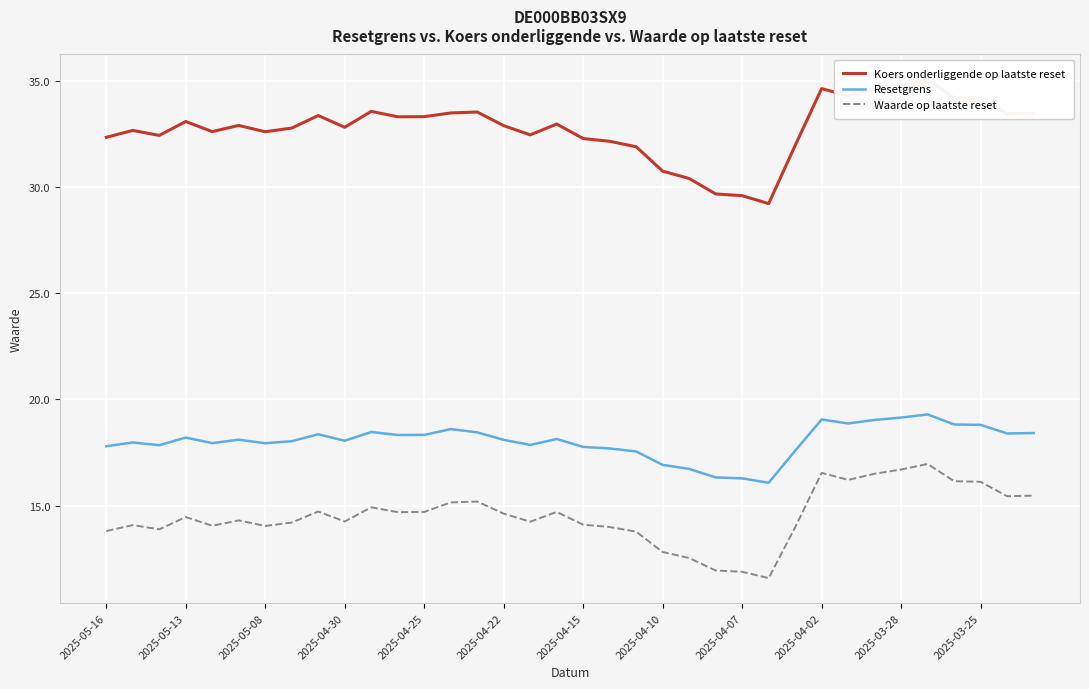

True or false: Waarde op laatste reset and Resetgrens intersect in this chart.

False